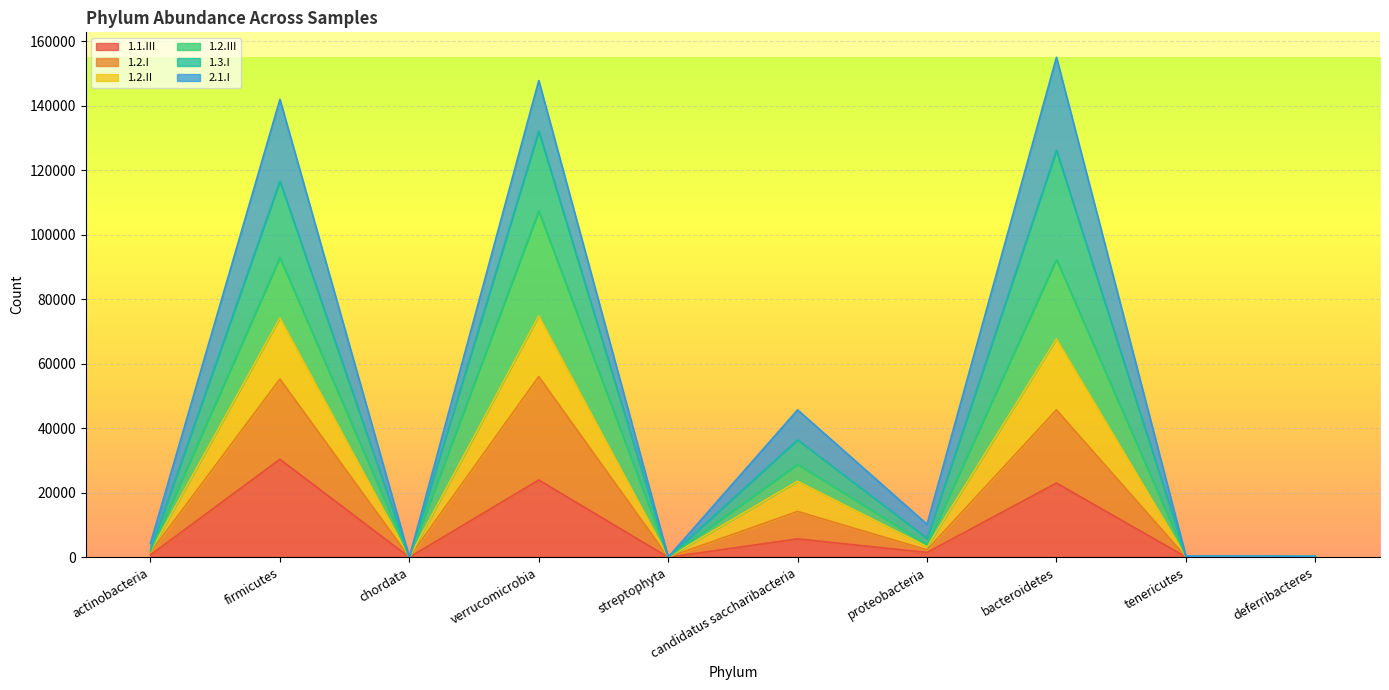

Is it true that 1.1.III equals 23026 at bacteroidetes?

True